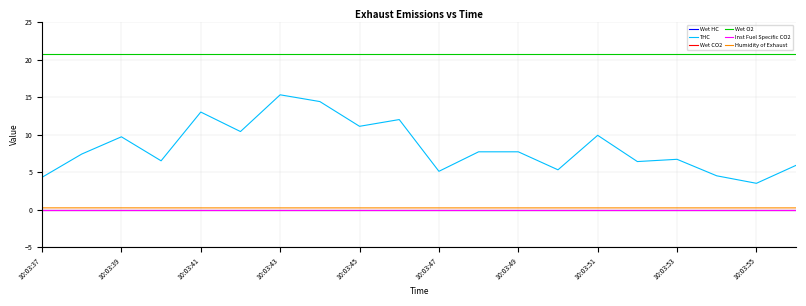

At which label does Wet O2 reach its peak?

10:03:37